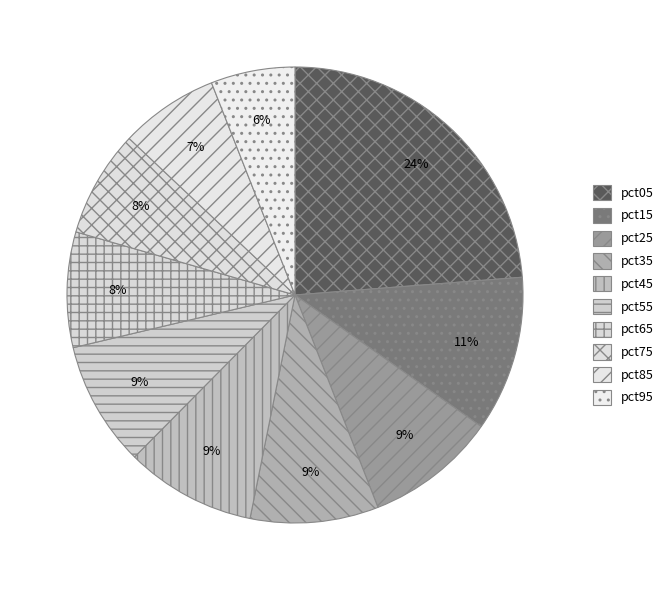

Combined, do pct75 and pct55 account for over 50%?

No